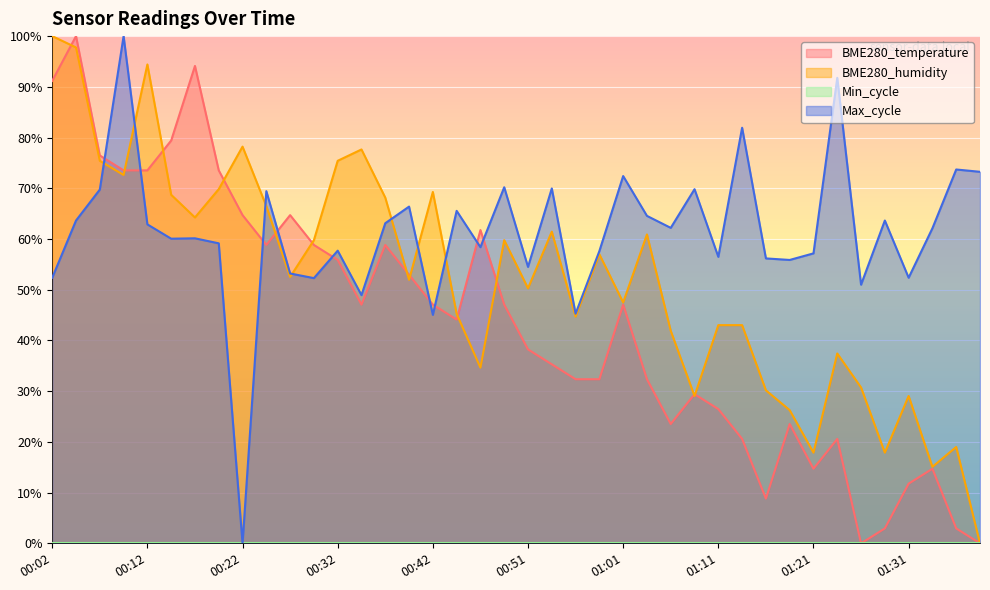

Where is the first local maximum for Max_cycle?

00:09